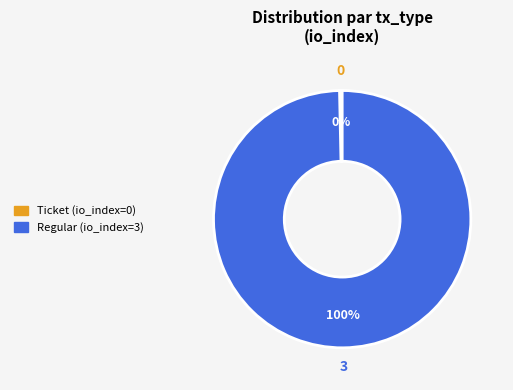

Count the number of slices in the pie.

2